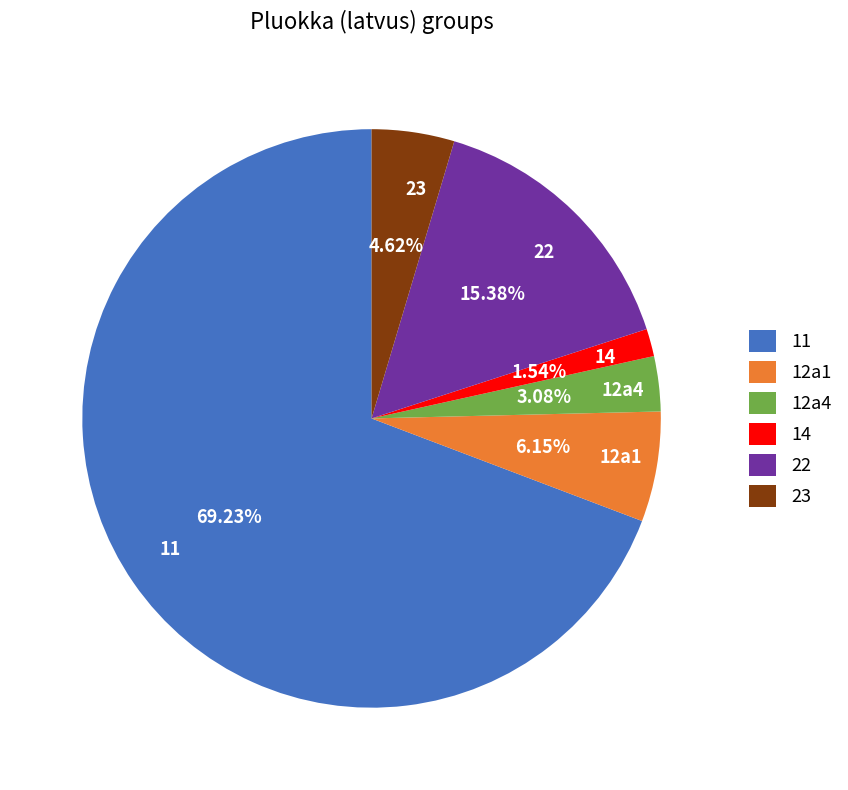

Rank the categories by value from highest to lowest.

11, 22, 12a1, 23, 12a4, 14